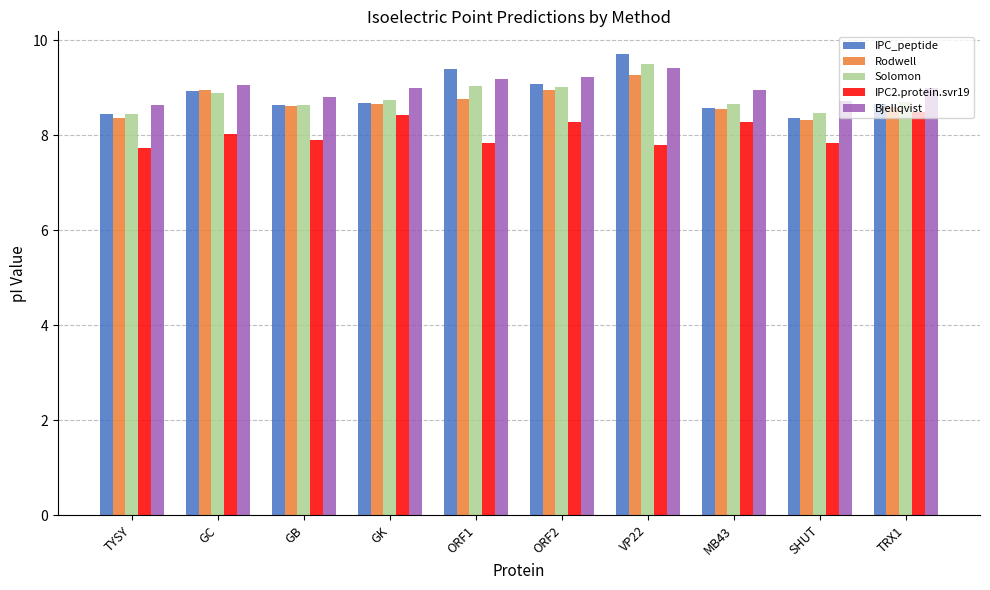

What is the value of the IPC_peptide bar at the 7th from the left?

9.7